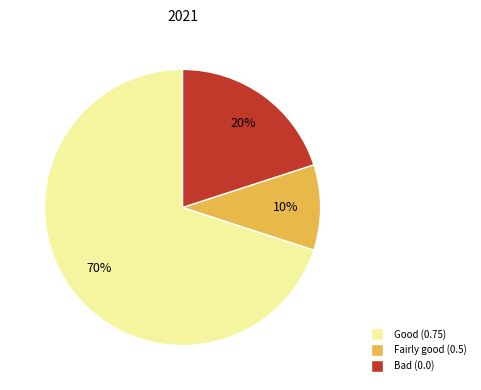

Is there any slice that represents more than half of the pie?

Yes